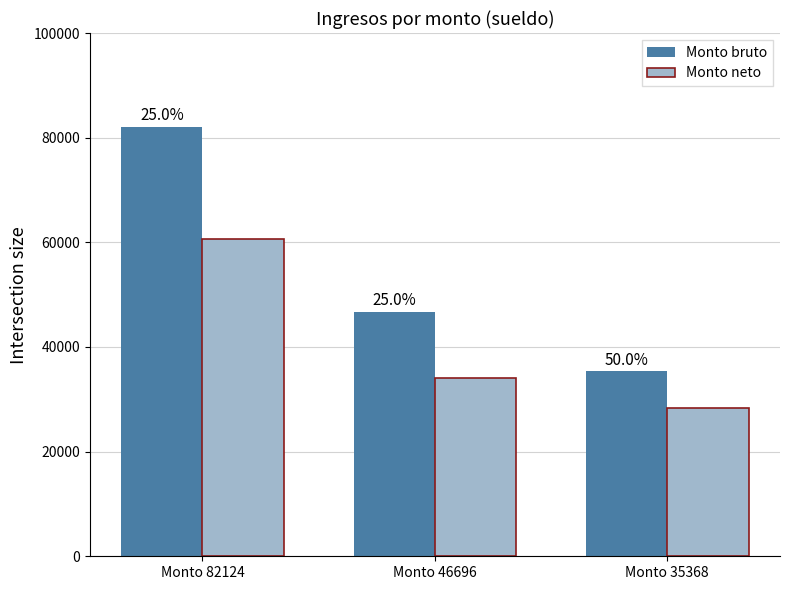

What is the highest value of the Monto bruto series?

82124.0